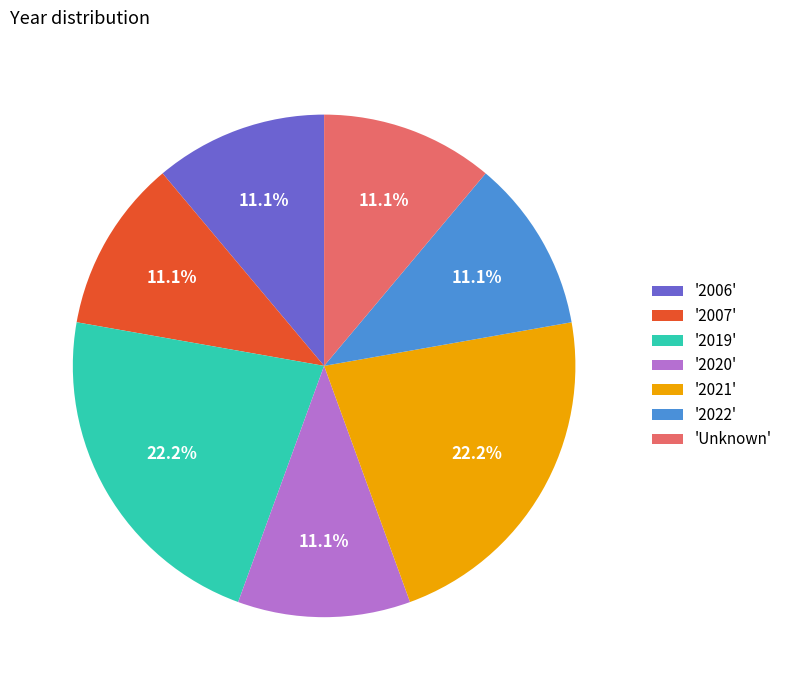

Does any single category account for the majority?

No